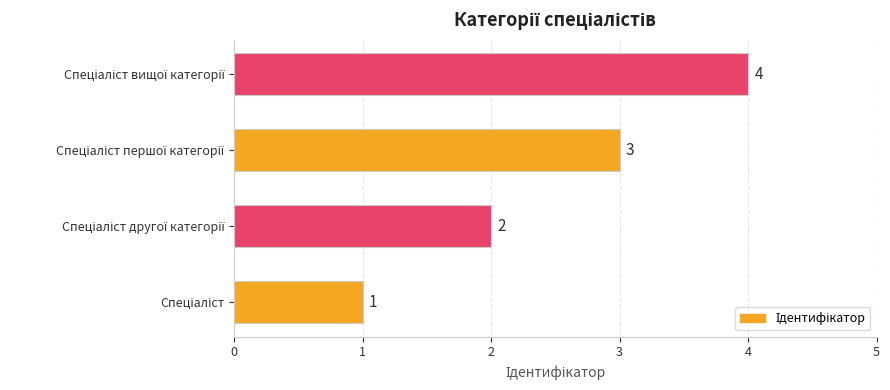

How many values are between 2 and 4?

3